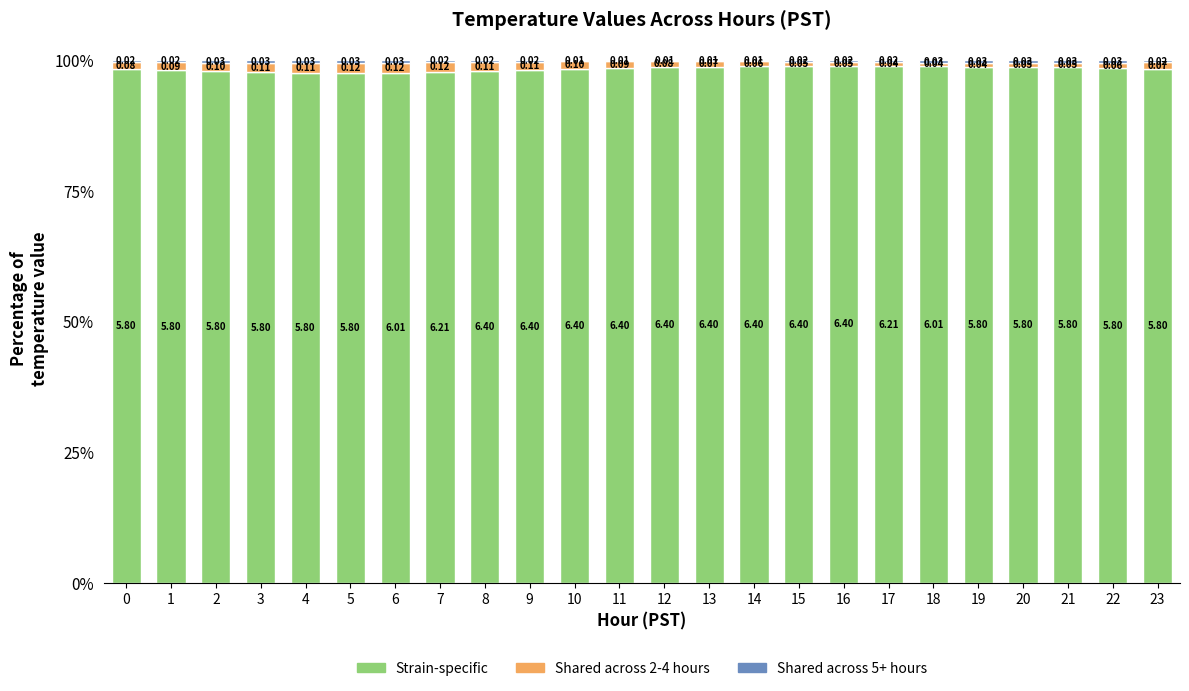

List the labels in order of Strain-specific value, smallest first.

5, 4, 6, 3, 7, 2, 8, 1, 9, 10, 0, 23, 11, 22, 12, 21, 20, 13, 19, 14, 18, 15, 17, 16